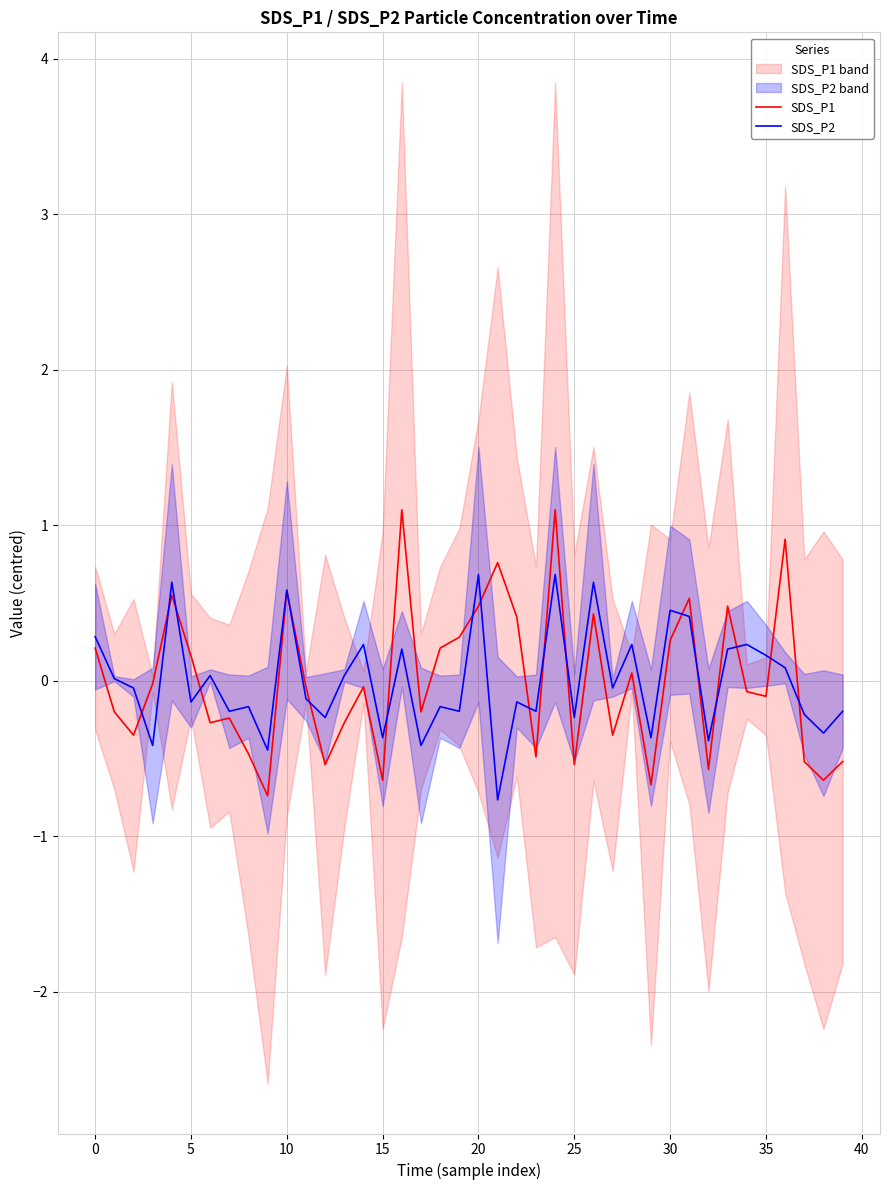

What is the difference between the second highest and second lowest values in the SDS_P2 series?

1.1